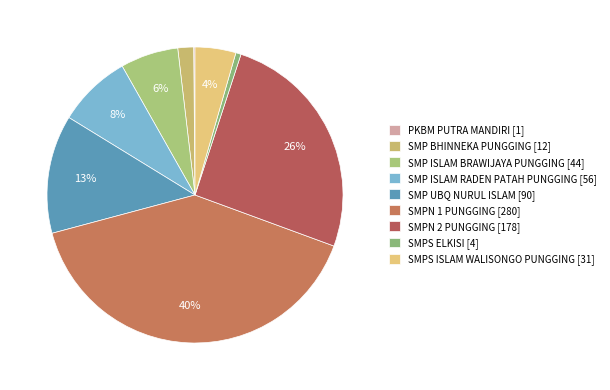

Does SMPS ISLAM WALISONGO PUNGGING represent more than half of the total?

No